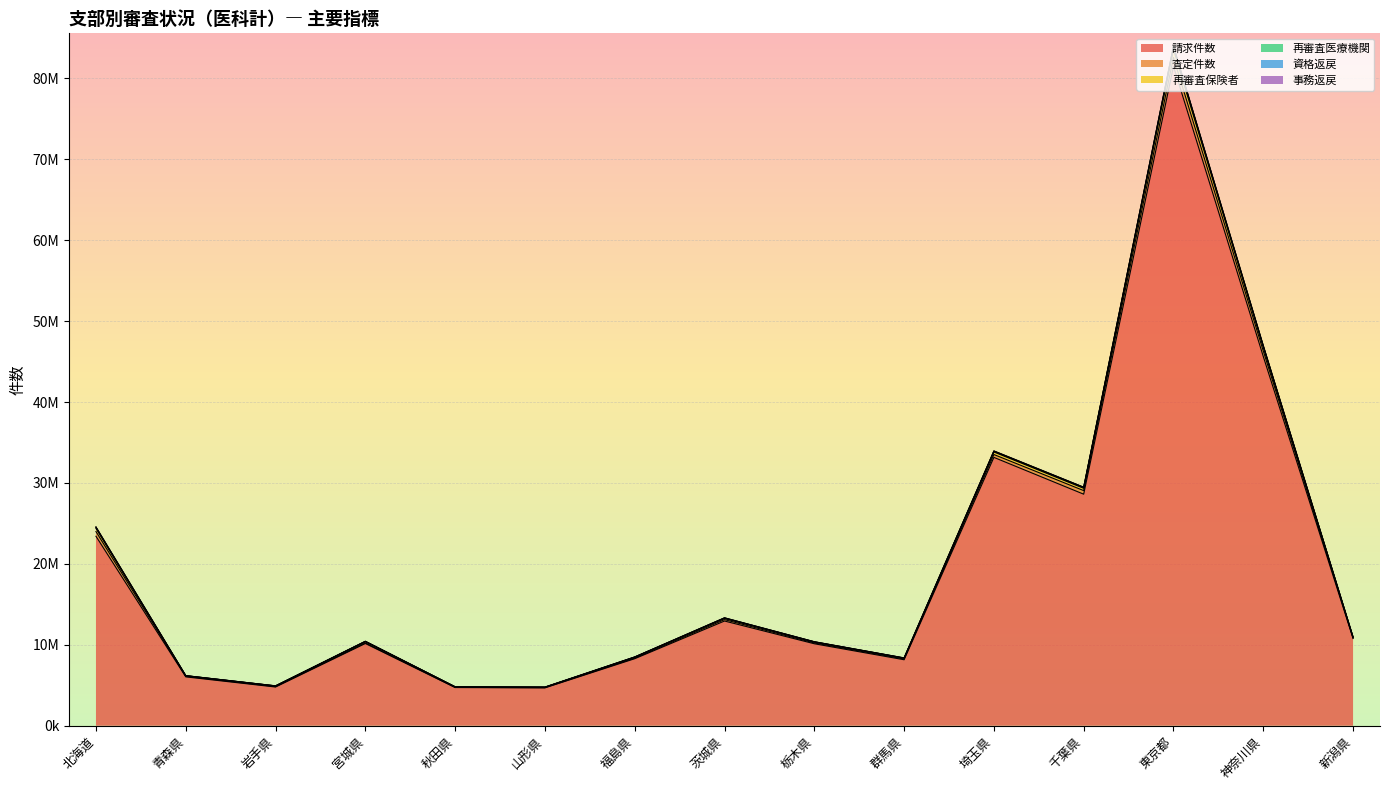

What is the greatest value displayed?

83990995